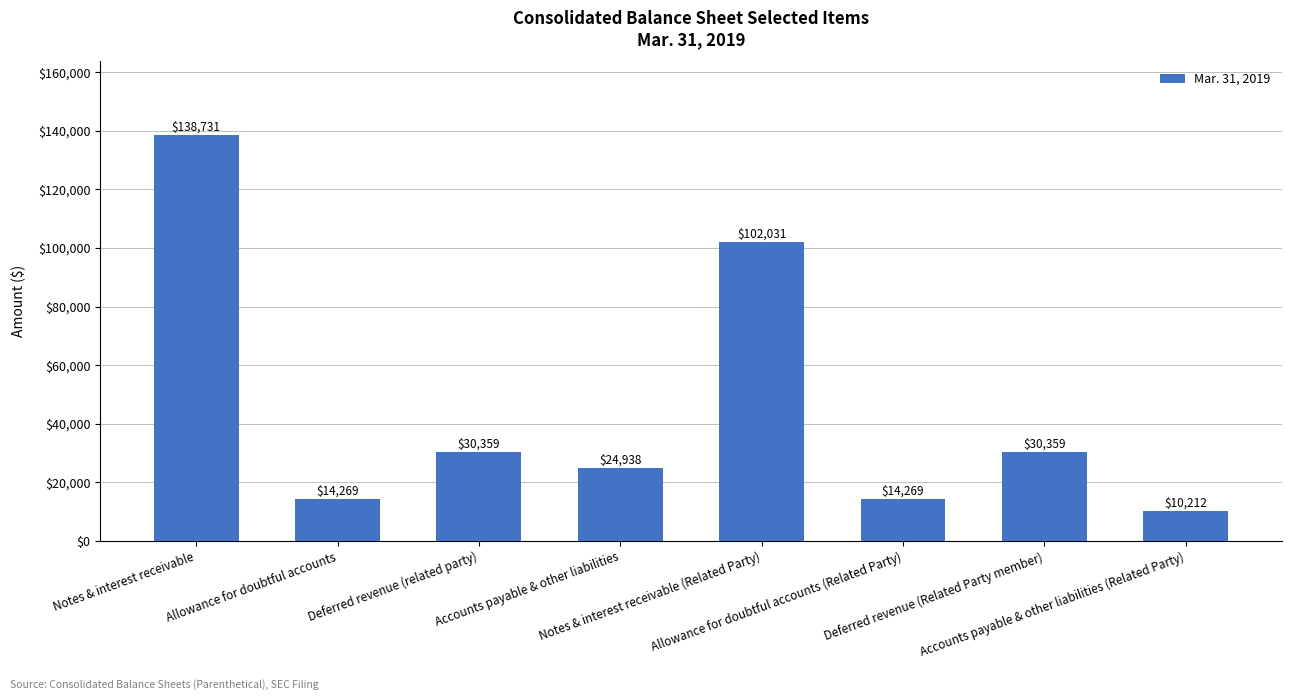

Reading right to left, transcribe all the data shown in this chart.

Accounts payable & other liabilities (Related Party)=10212	Deferred revenue (Related Party member)=30359	Allowance for doubtful accounts (Related Party)=14269	Notes & interest receivable (Related Party)=102031	Accounts payable & other liabilities=24938	Deferred revenue (related party)=30359	Allowance for doubtful accounts=14269	Notes & interest receivable=138731